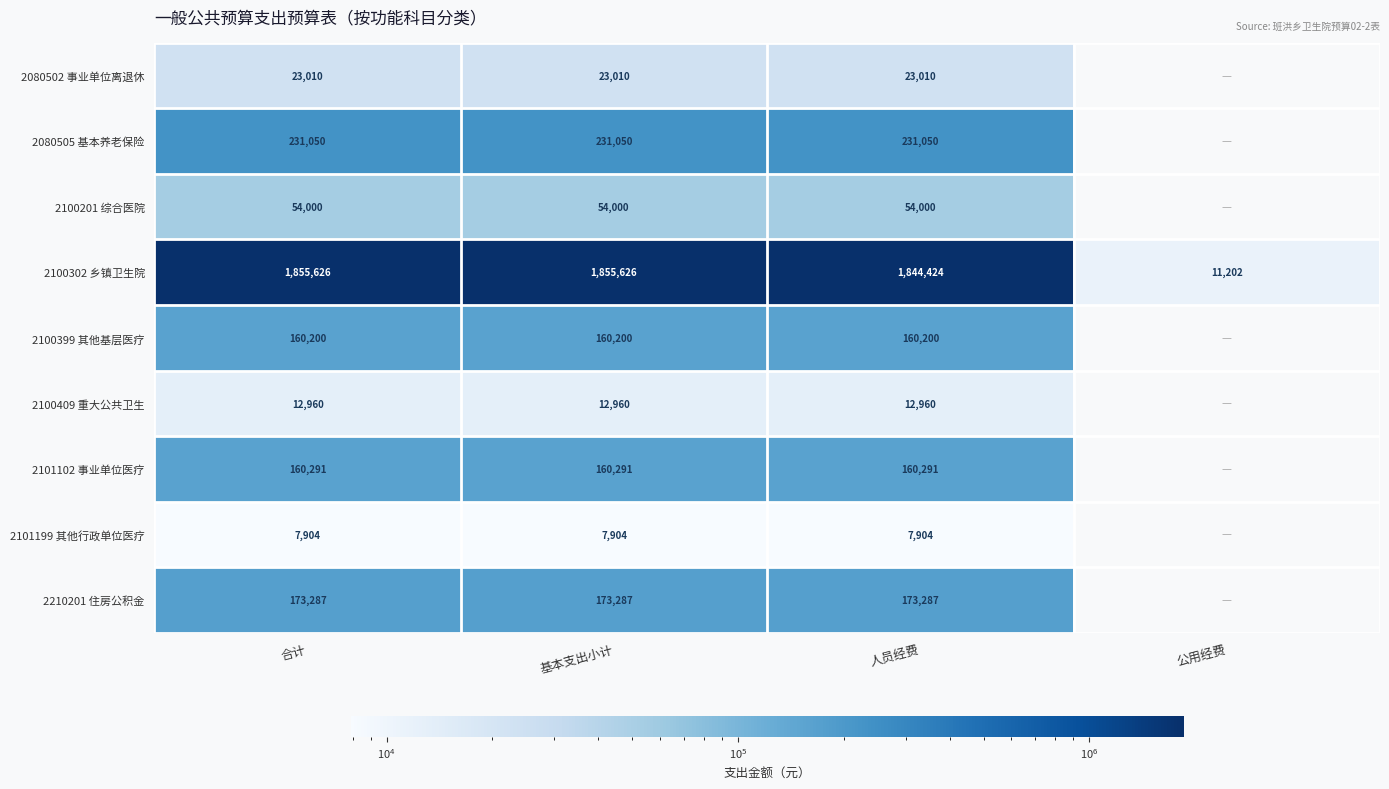

At which category is the sum across all series the highest?

合计